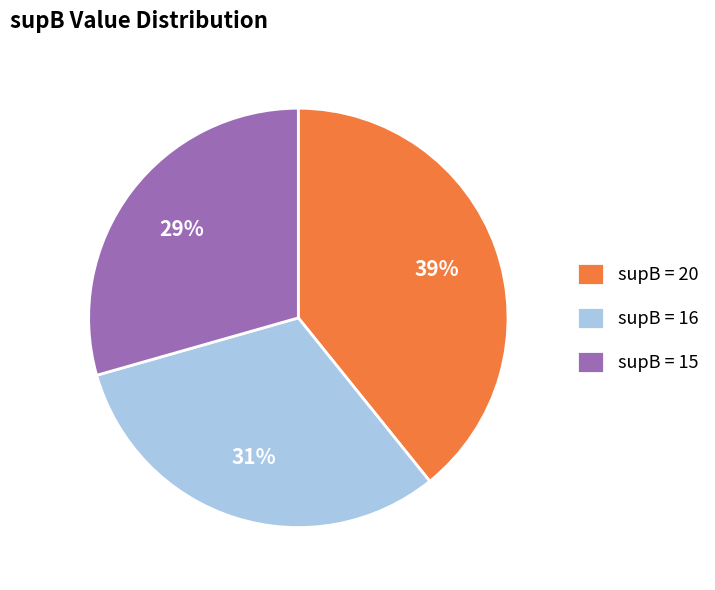

Is there any slice that represents more than half of the pie?

No